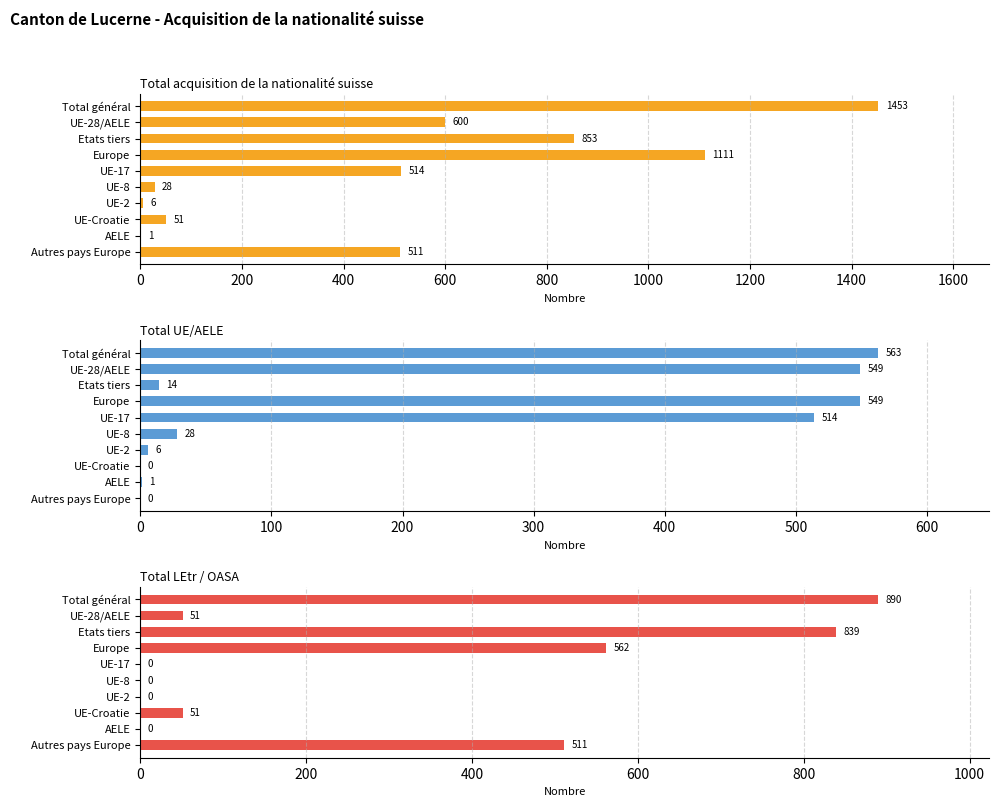

The Total LEtr / OASA series shows 741 at 1800. True or false?

False